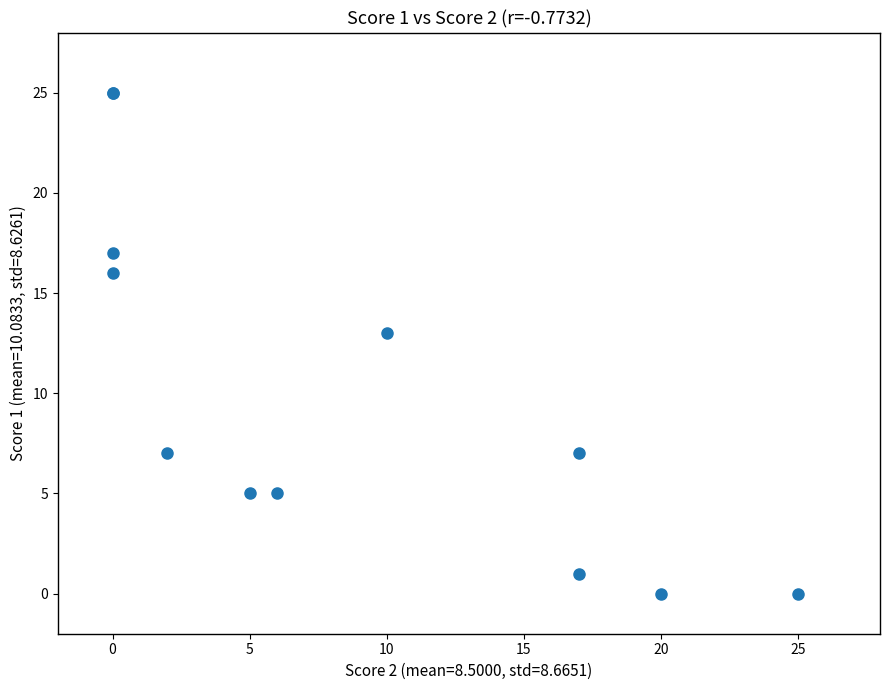

What Y value in the scatter plot is closest to 12?

13